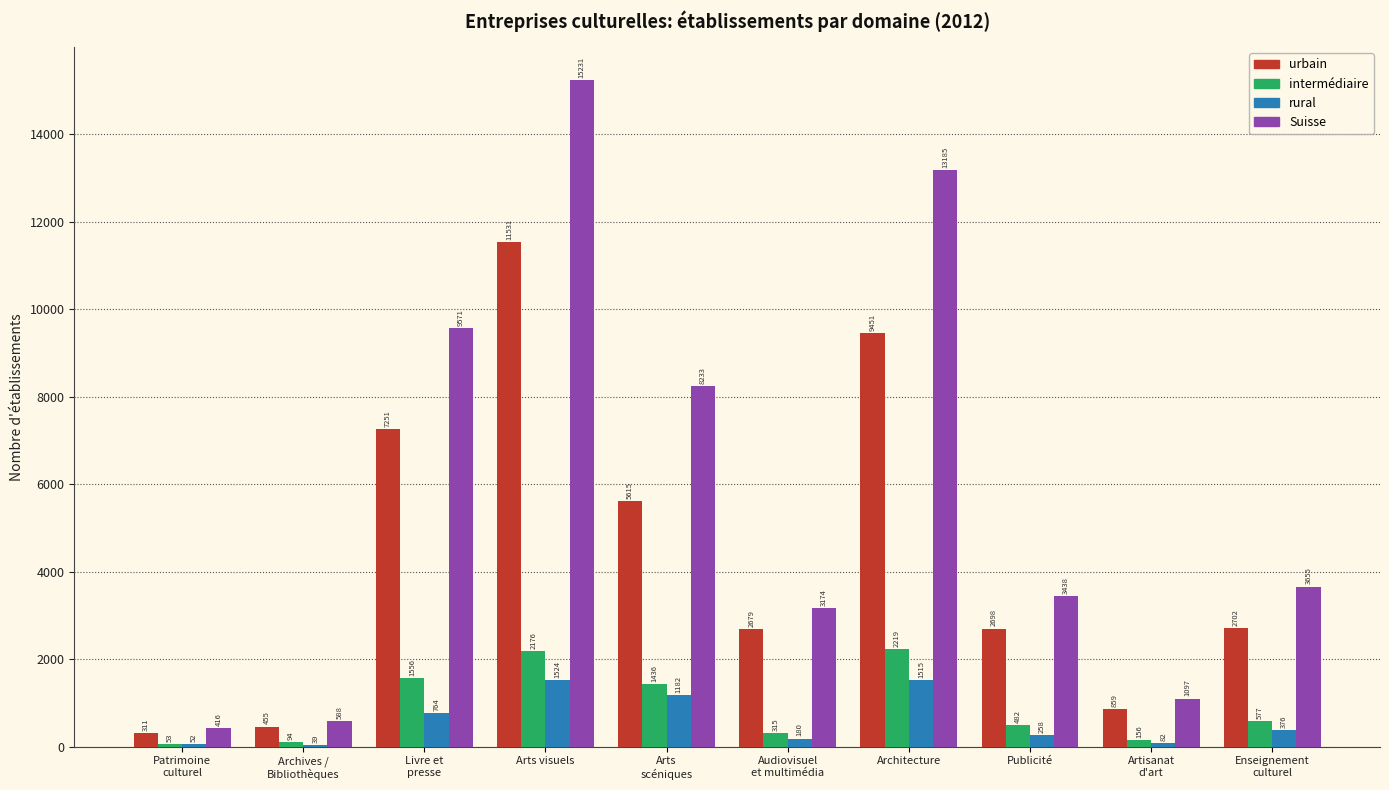

What is the maximum value shown in the chart?

15231